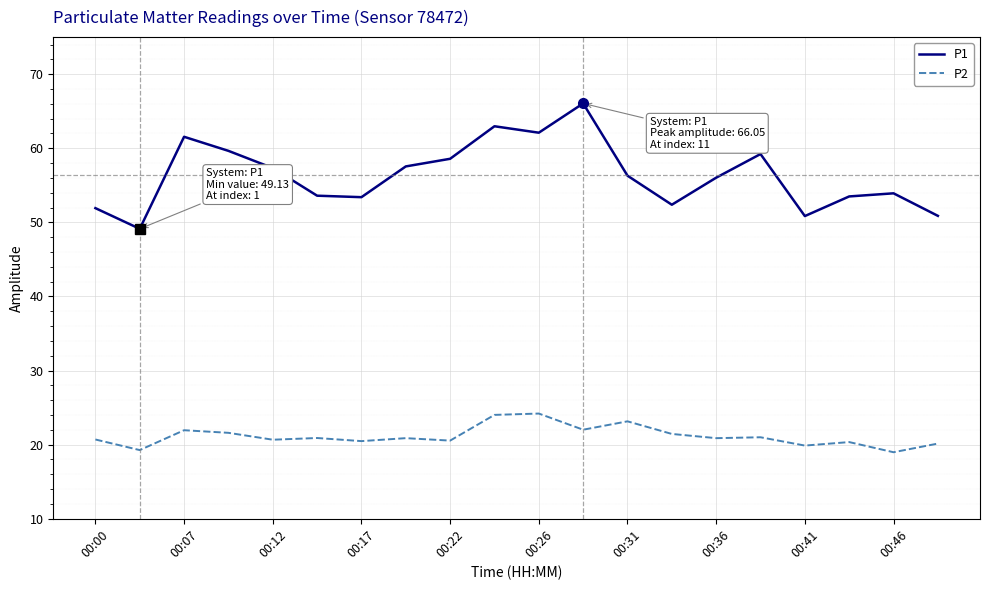

How many lines are shown in the chart?

2